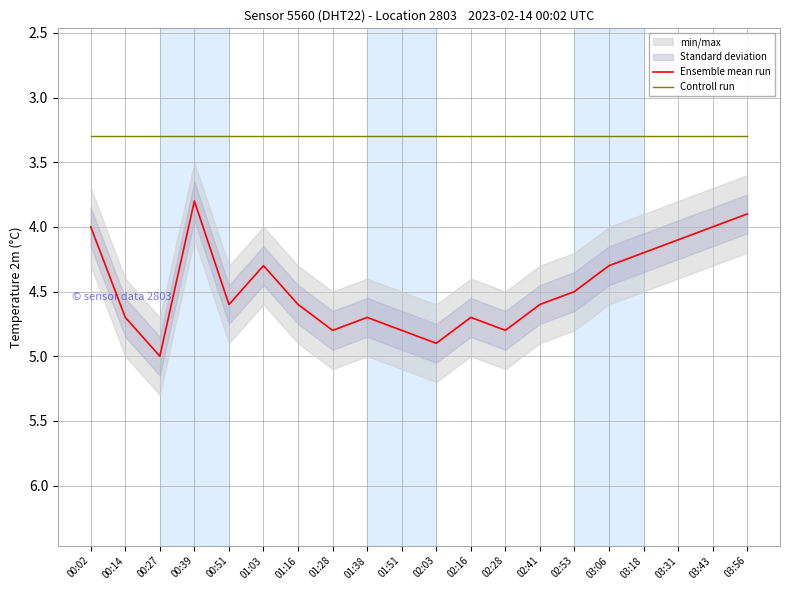

What is the difference between the highest and lowest values at 03:18?

0.9